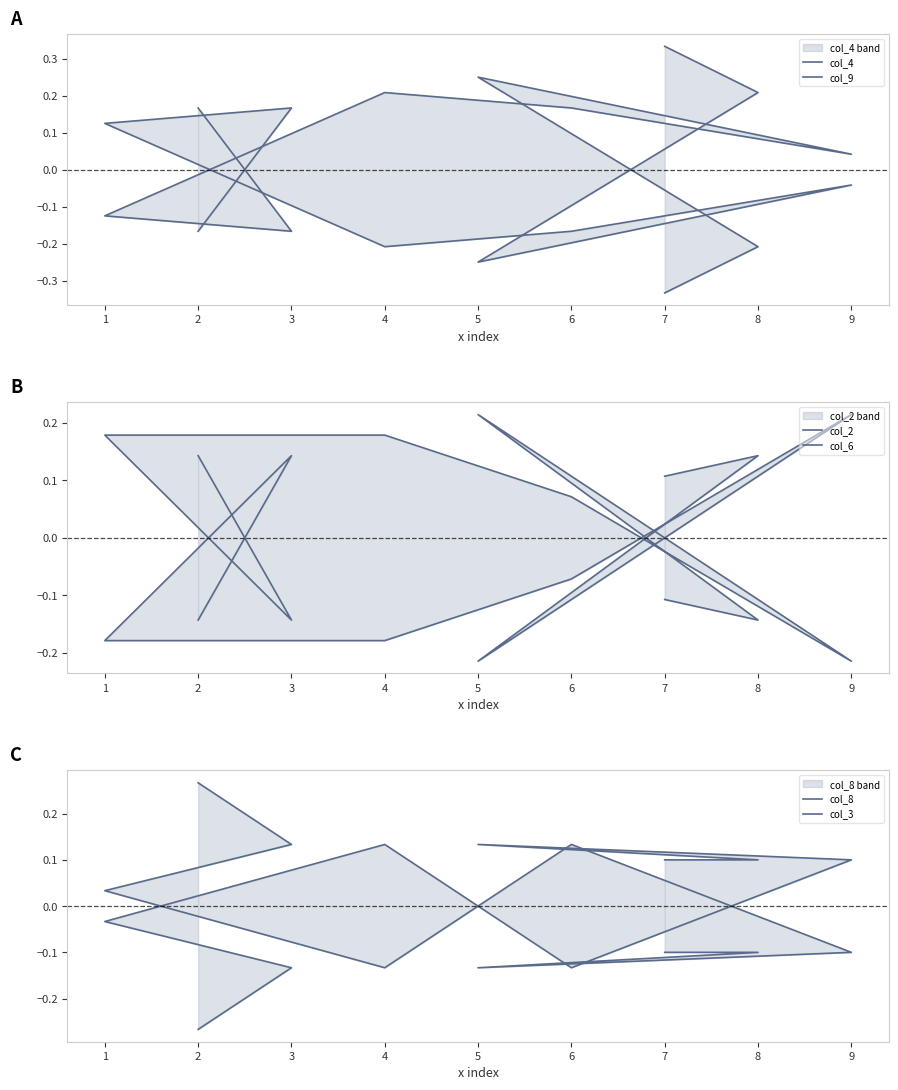

True or false: col_8 and col_3 cross at least once.

True